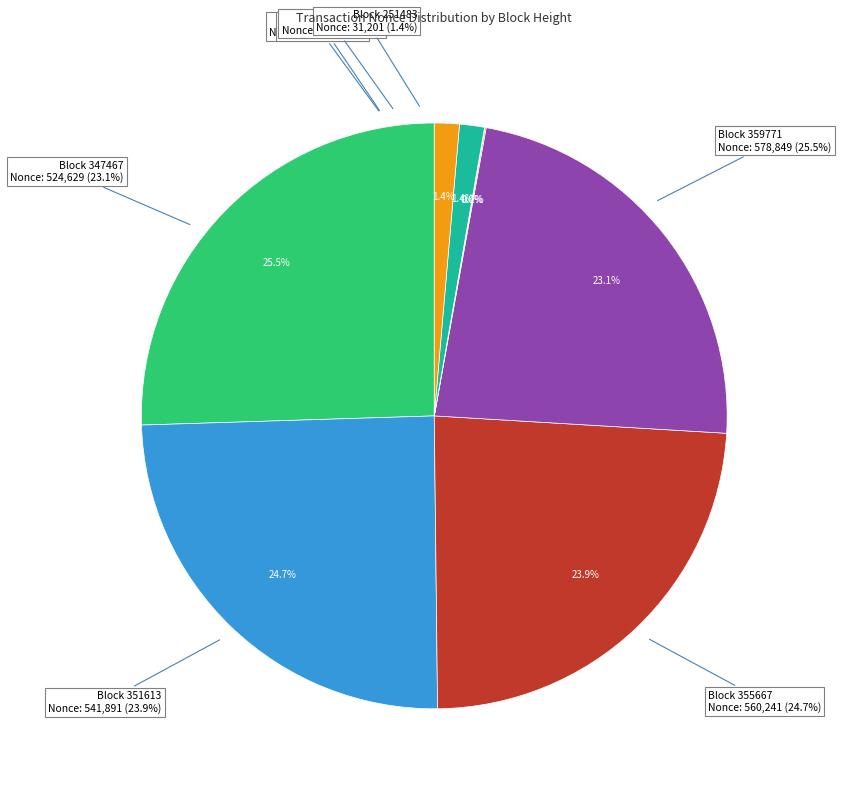

To the nearest percent, what portion does 355667 represent?

25%